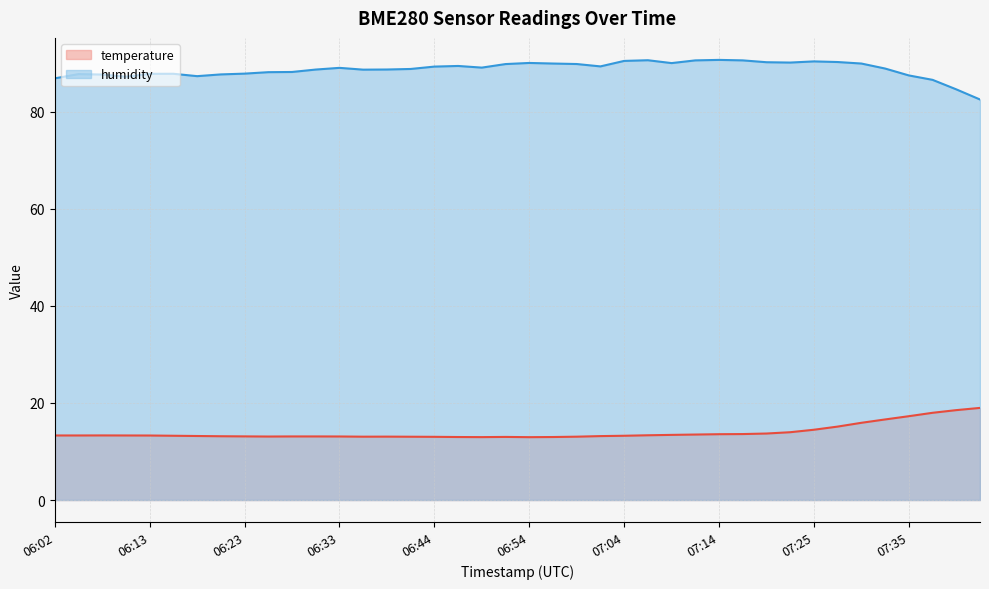

The temperature series shows 7.6 at 06:08. True or false?

False